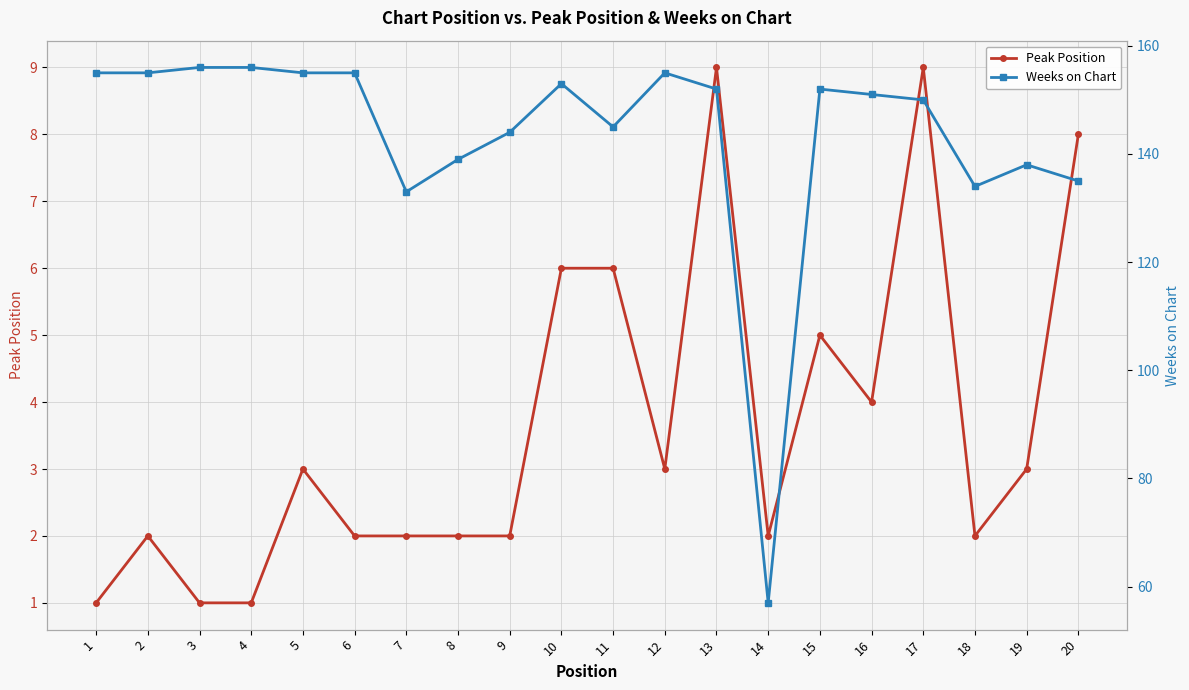

True or false: Weeks on Chart has more than 0 interior local peaks.

True